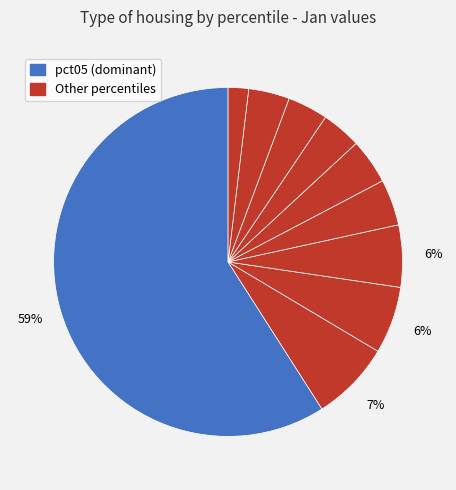

How many slices are in this pie chart?

10